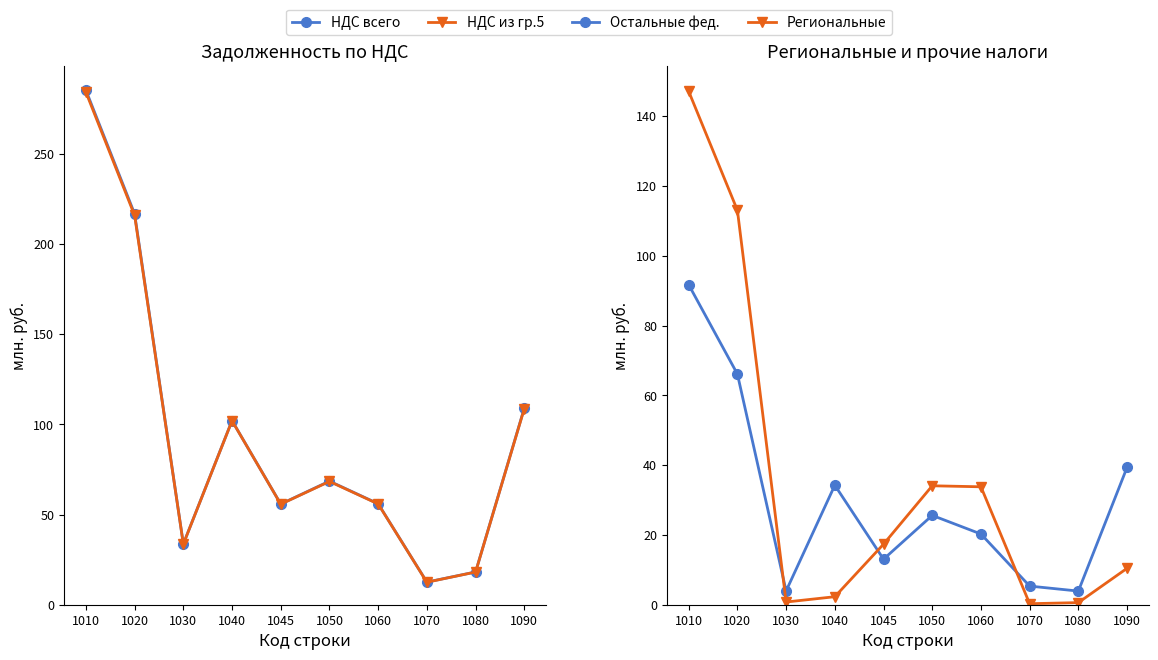

True or false: col_10 (регион.налоги) and col_9 (остальные фед.) intersect in this chart.

True